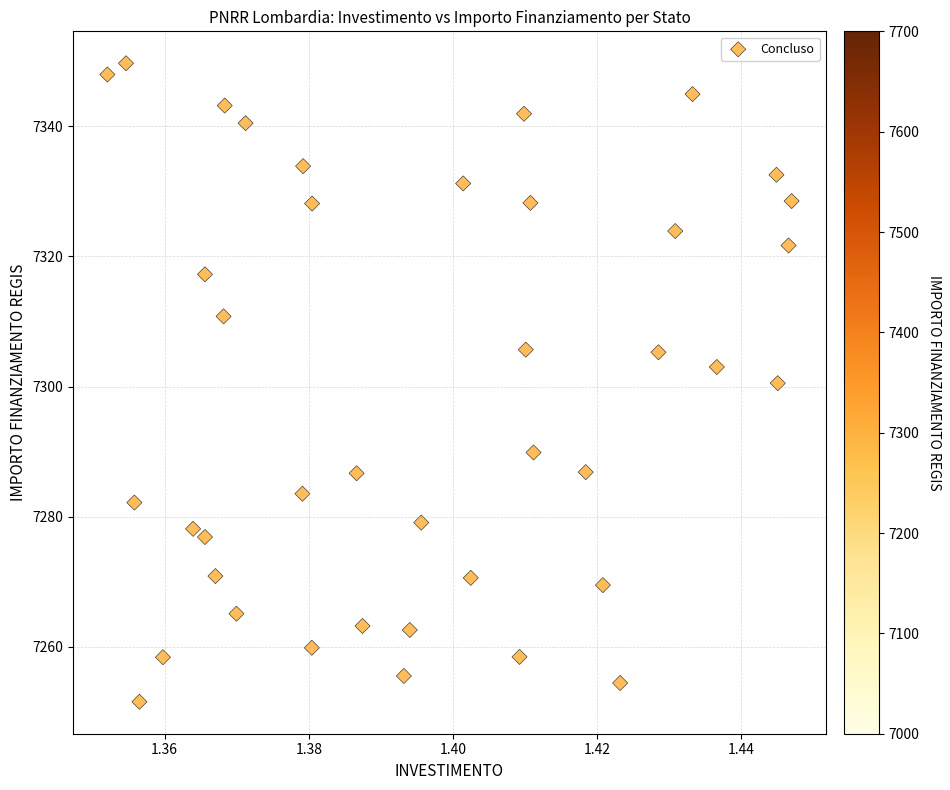

What is the range of Y values (max minus min)?

98.1